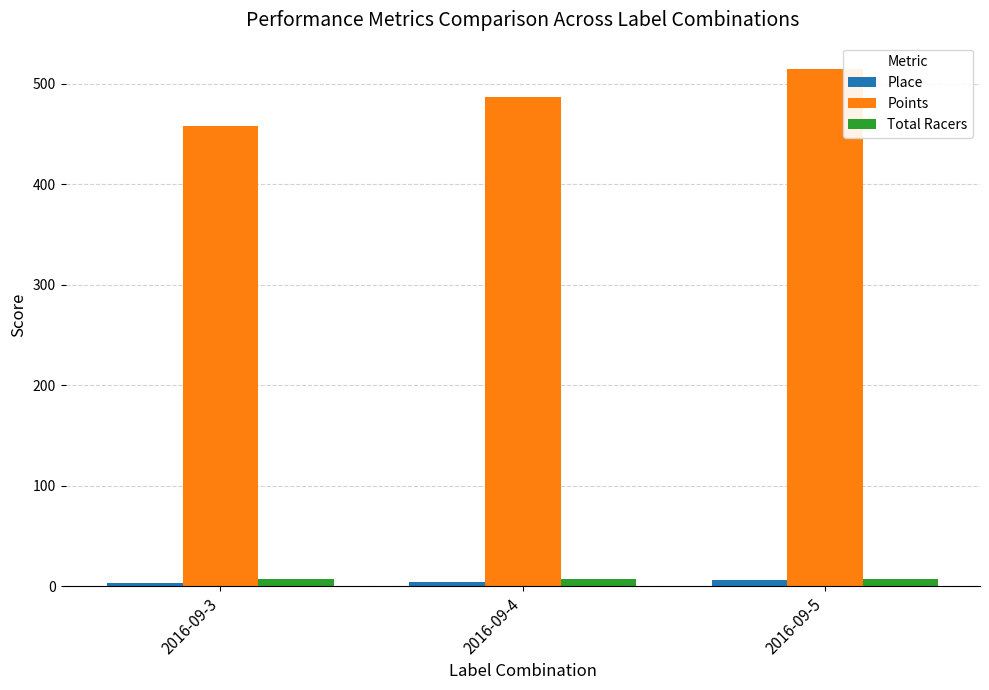

What is the minimum value for Place?

3.0